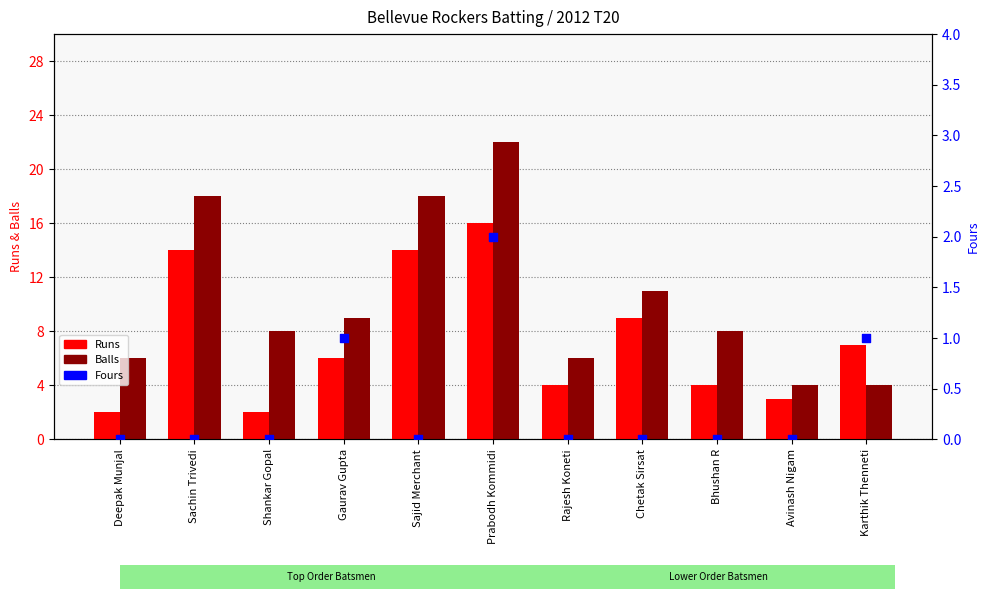

What is the total value across all series at Chetak Sirsat?

20